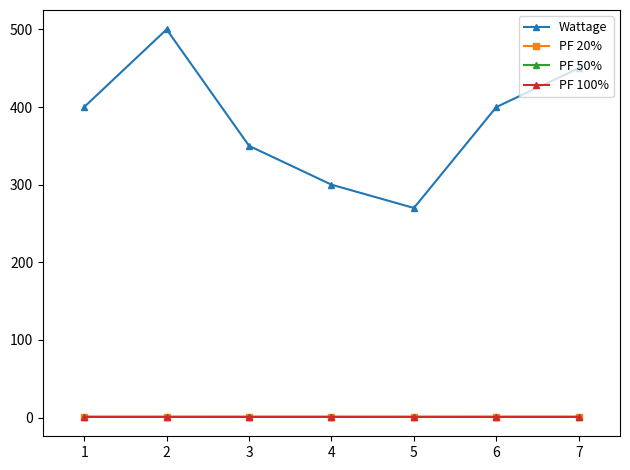

Where is the first local maximum for Wattage?

2